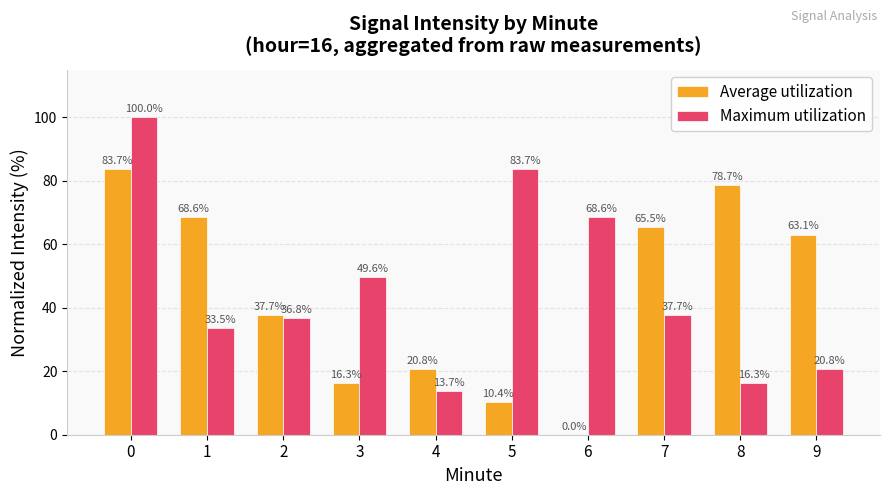

What is the sum of the Maximum utilization values at 7 and 5?

121.4